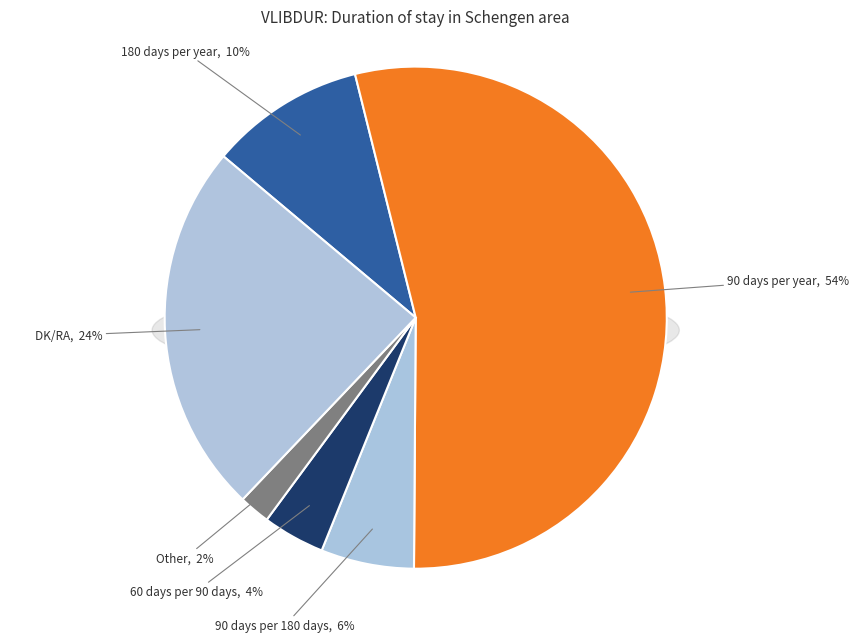

Is there any slice that represents more than half of the pie?

Yes